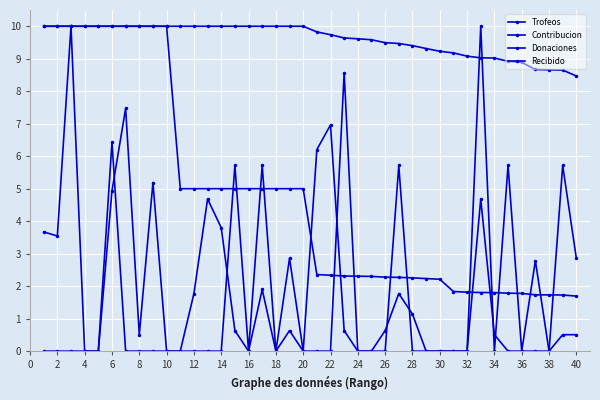

At which category does the chart reach its minimum across all series?

4